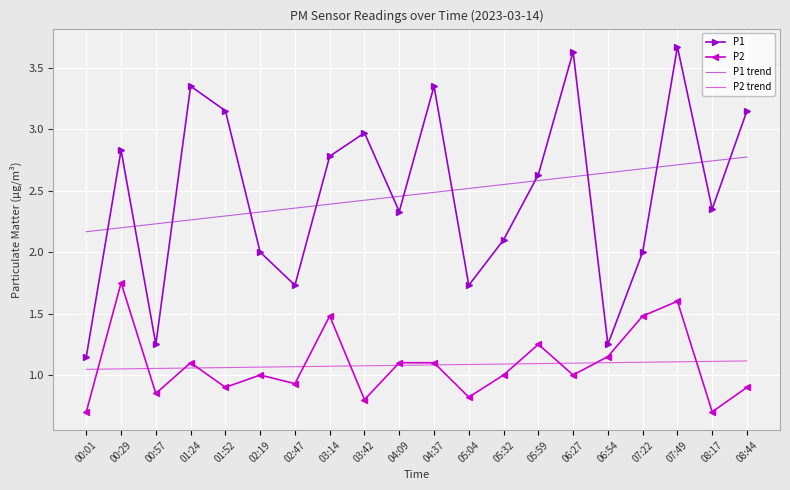

What are all the series names shown in the legend?

P1, P2, P1 trend, P2 trend